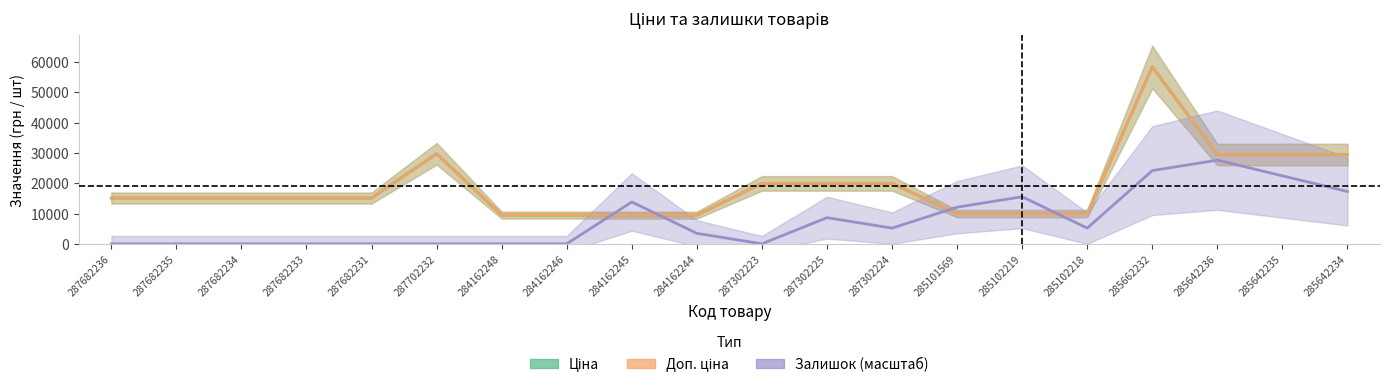

At which label is Залишок (масштаб) closest to 13817?

284162245